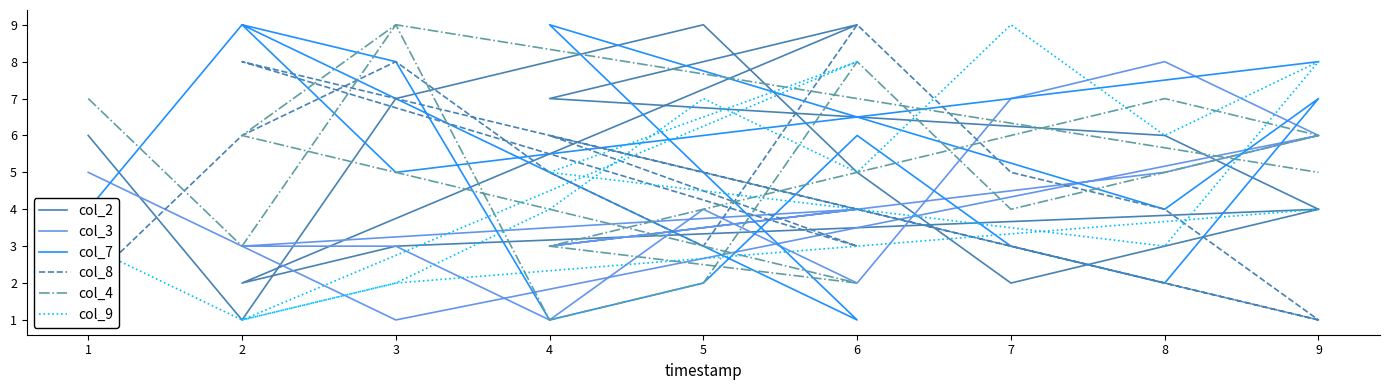

How many intersections are there between col_9 and col_4?

6